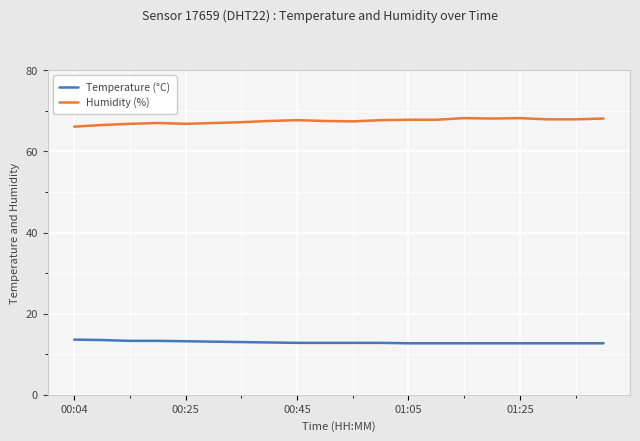

How many lines are shown in the chart?

2